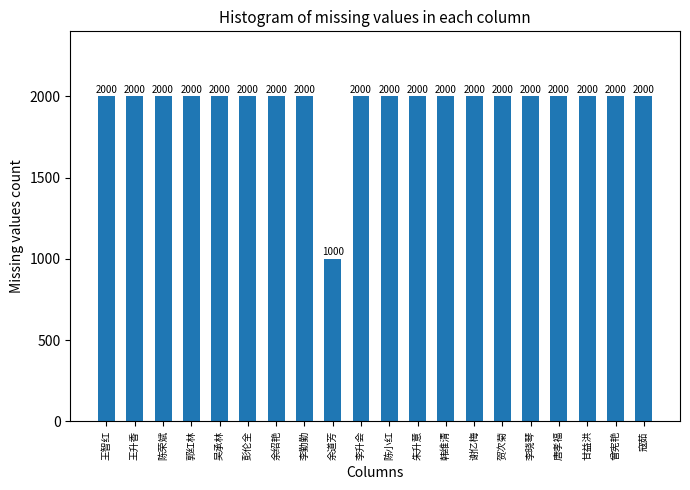

Reading left to right, extract all data points from this chart.

王智红=2000	王升香=2000	陈荣斌=2000	郭红林=2000	吴承林=2000	彭伦全=2000	余绍艳=2000	李勤勤=2000	余道芳=1000	李升会=2000	陈小红=2000	朱升意=2000	韩维清=2000	谢亿梅=2000	贺次菊=2000	李晓琴=2000	唐孝福=2000	甘益洪=2000	曾宪艳=2000	寇茹=2000